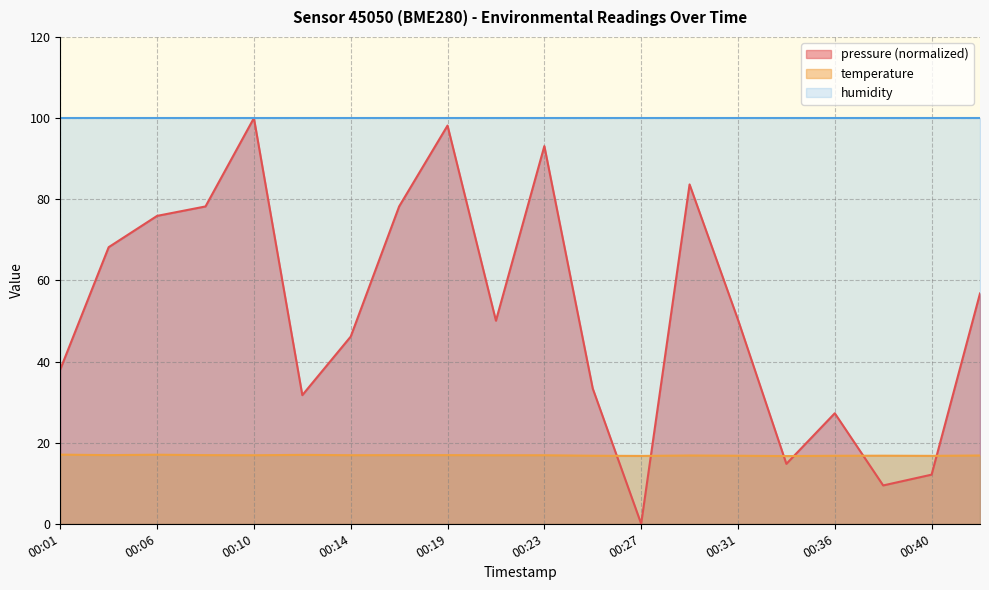

Is the value of pressure at 00:01 greater than the value of temperature at 00:25?

Yes